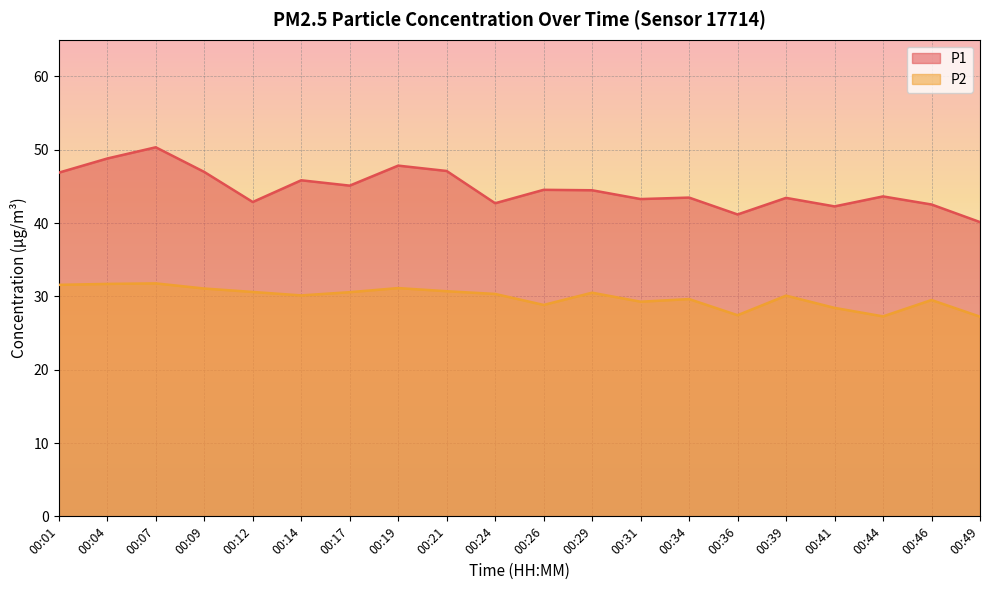

Reading left to right, list all the values displayed in this chart.

P1: 00:01=46.9	00:04=48.8	00:07=50.3	00:09=47.0	00:12=42.9	00:14=45.8	00:17=45.1	00:19=47.8	00:21=47.1	00:24=42.7	00:26=44.5	00:29=44.5	00:31=43.3	00:34=43.5	00:36=41.2	00:39=43.4	00:41=42.3	00:44=43.6	00:46=42.5	00:49=40.1
P2: 00:01=31.6	00:04=31.7	00:07=31.8	00:09=31.1	00:12=30.6	00:14=30.1	00:17=30.6	00:19=31.1	00:21=30.7	00:24=30.3	00:26=28.8	00:29=30.5	00:31=29.3	00:34=29.6	00:36=27.4	00:39=30.1	00:41=28.4	00:44=27.3	00:46=29.5	00:49=27.2